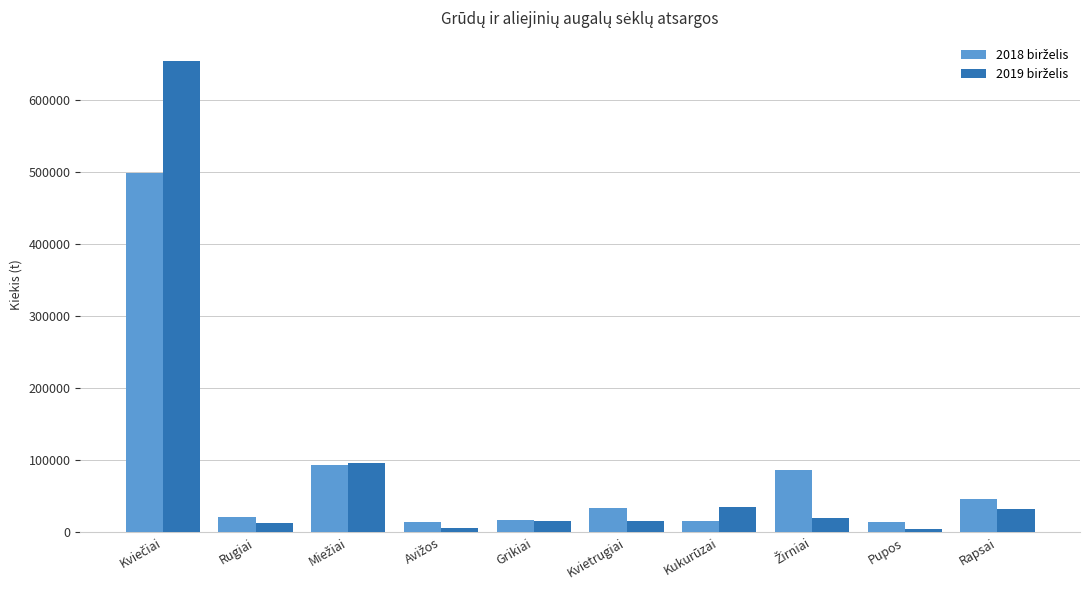

What is the total value across all series at Kukurūzai?

50316.2